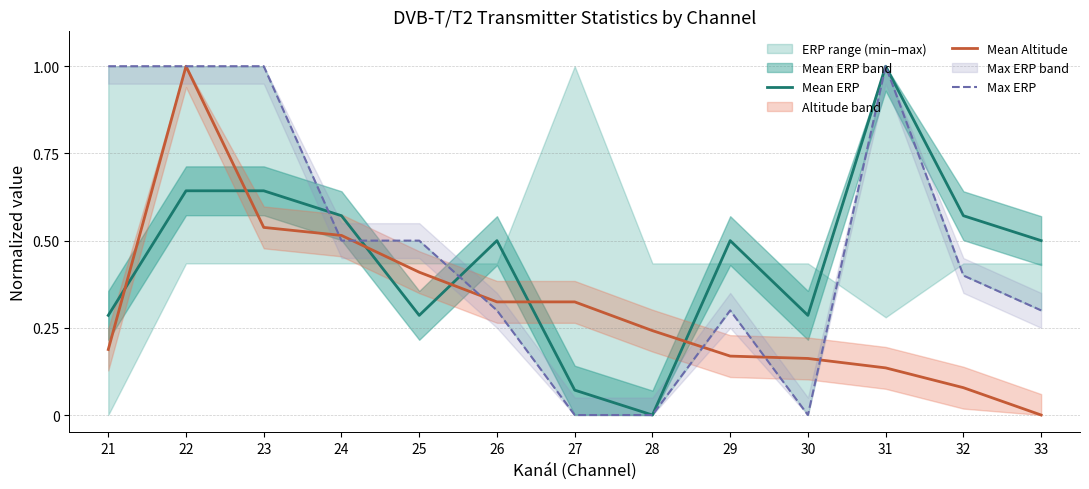

Reading left to right, extract all data points from this chart.

Mean ERP: 0.3	0.6	0.6	0.6	0.3	0.5	0.1	0.0	0.5	0.3	1.0	0.6	0.5
Mean Altitude: 0.2	1.0	0.5	0.5	0.4	0.3	0.3	0.2	0.2	0.2	0.1	0.1	0.0
Max ERP: 1.0	1.0	1.0	0.5	0.5	0.3	0.0	0.0	0.3	0.0	1.0	0.4	0.3